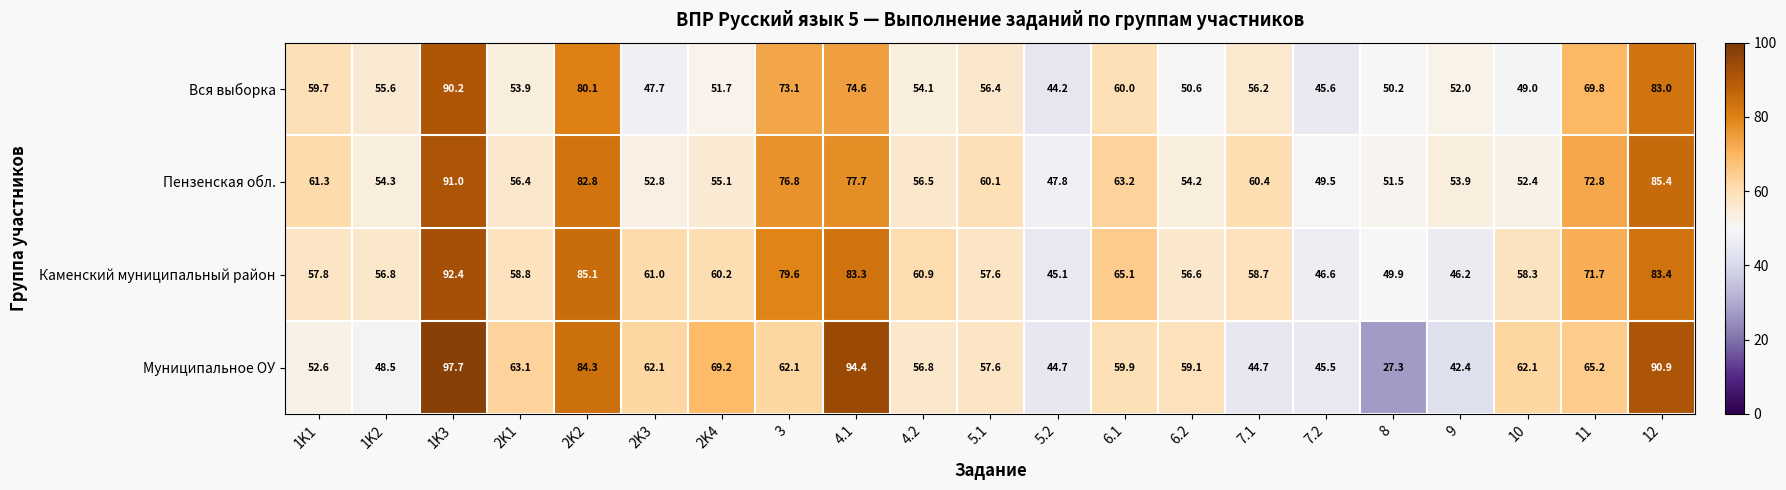

What is the smallest value displayed?

27.3